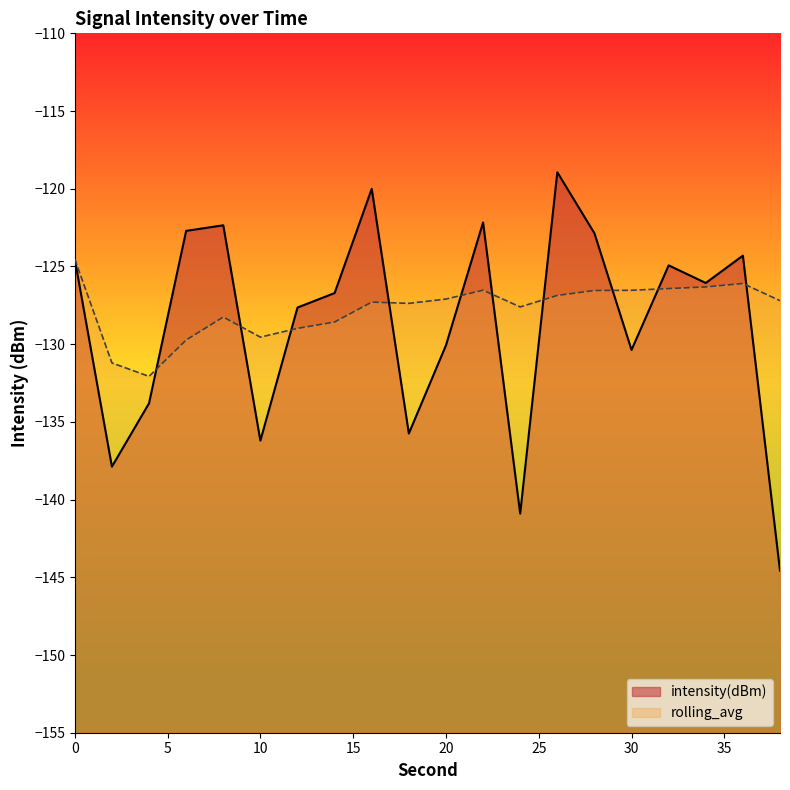

List the series in order of their overall mean, highest first.

rolling_avg, intensity(dBm)